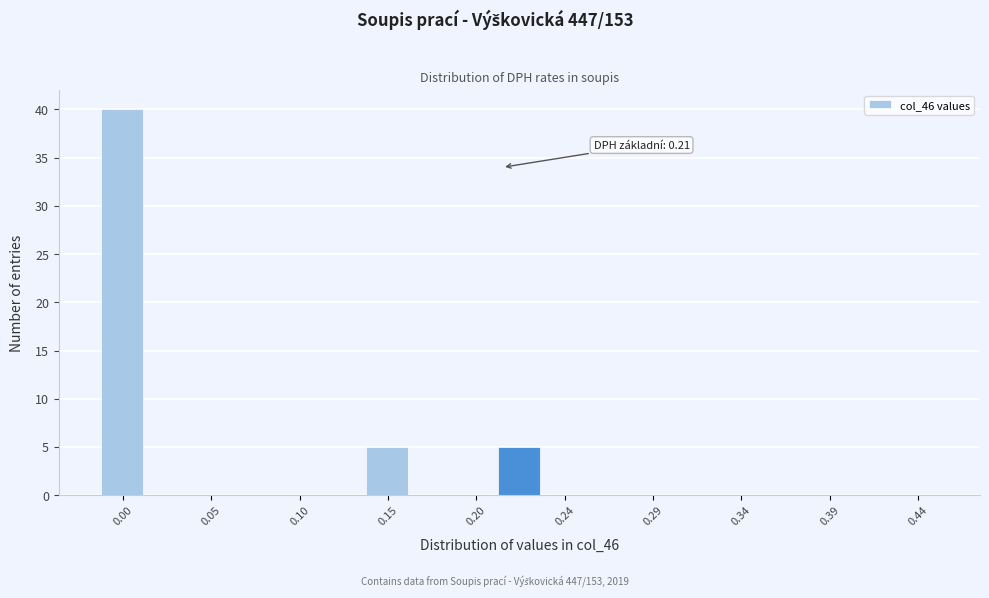

Over which range of the x-axis is the bar tallest?

-0.010 to 0.015